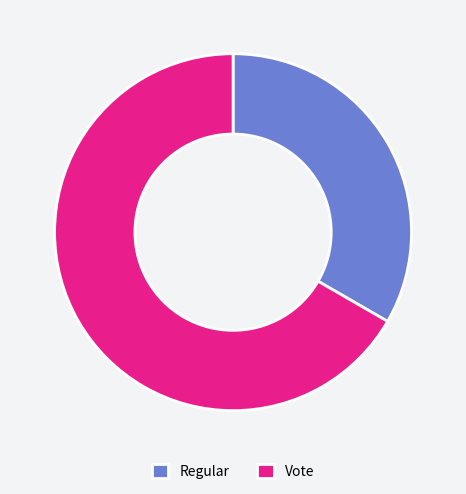

Combined, do Regular and Vote account for over 50%?

Yes